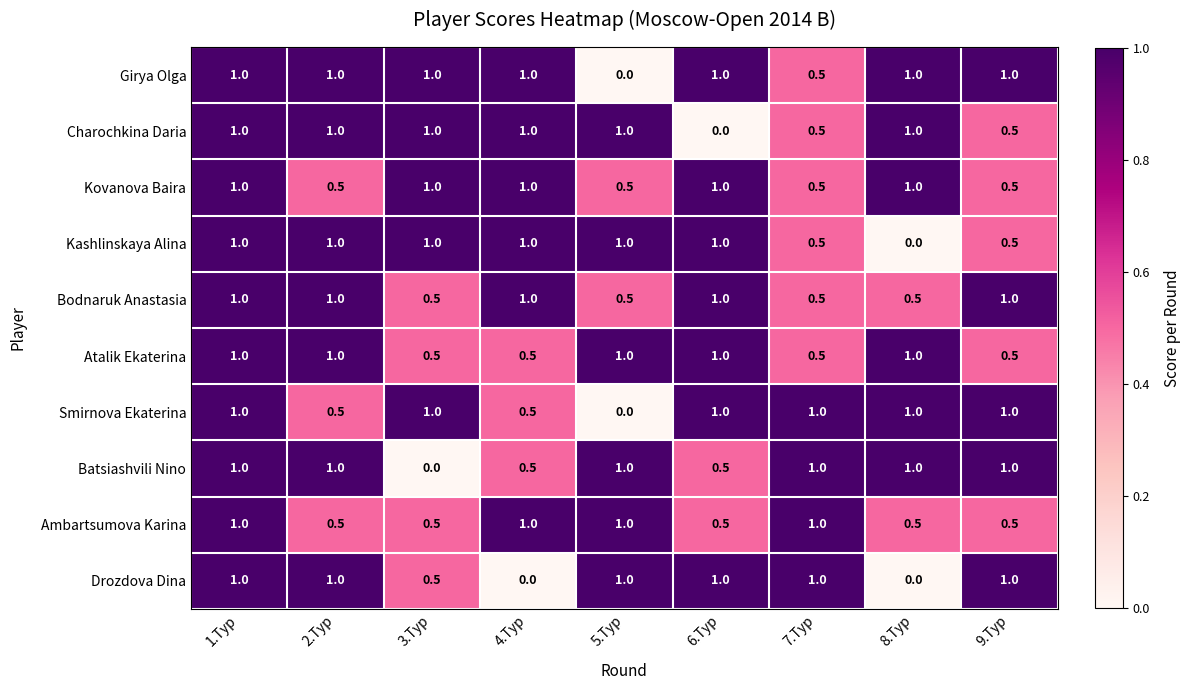

What is the difference between the second highest and minimum values in the Charochkina Daria series?

1.0